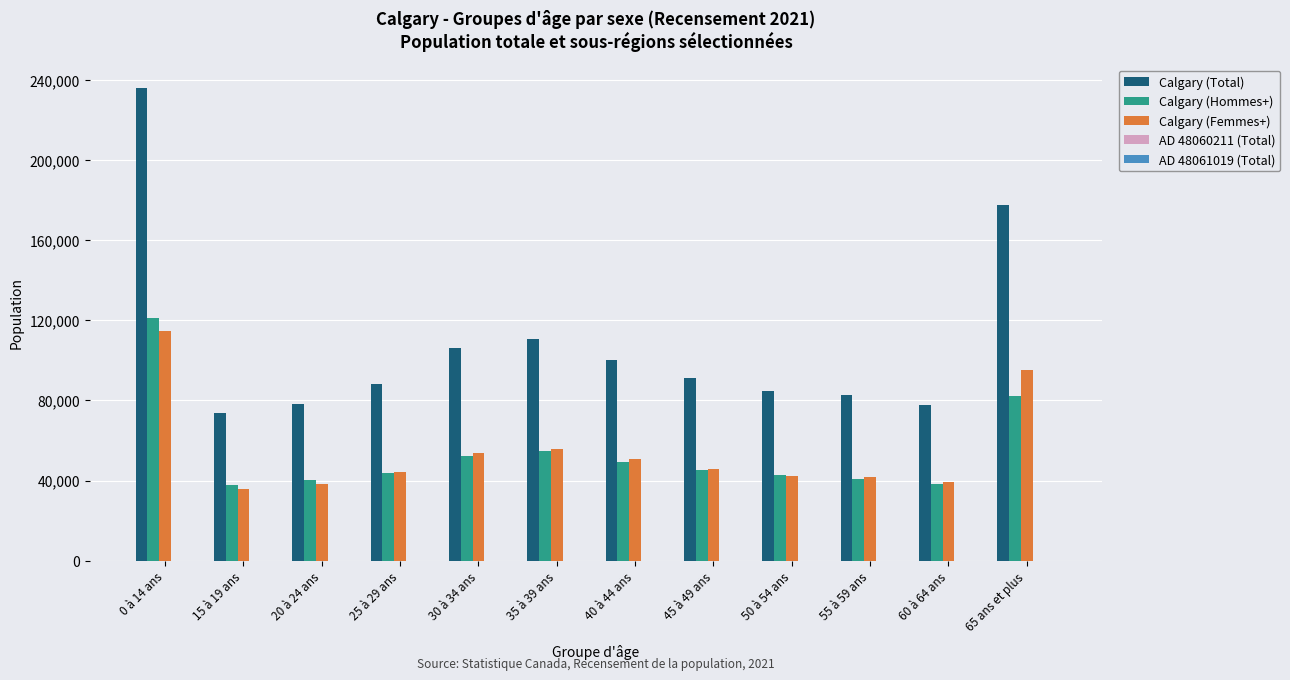

Which series has the largest total across all categories?

Calgary (Total)